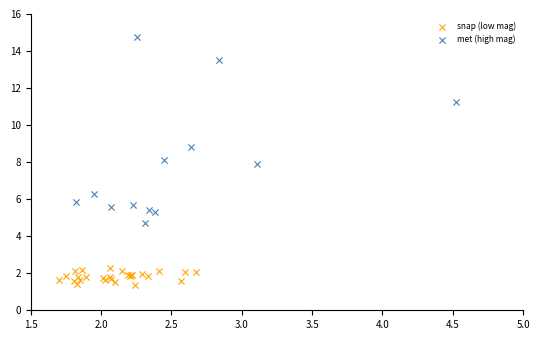

Which series contains the highest Y value?

met (high mag)